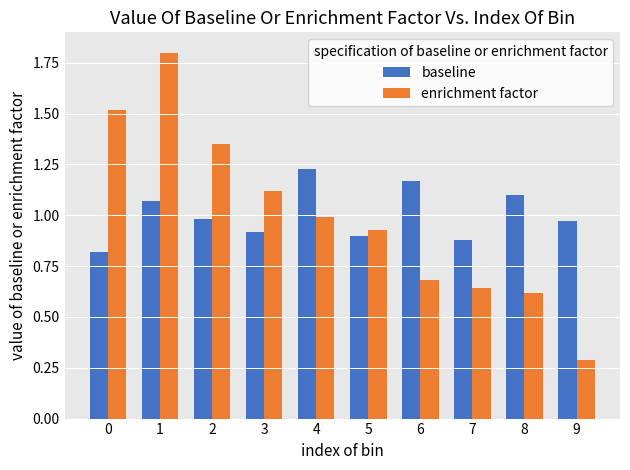

At which label is enrichment factor closest to 1?

4